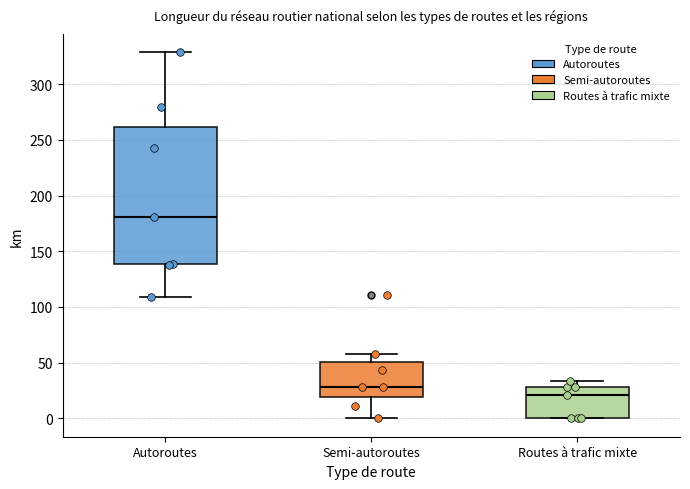

Where does the lower whisker of the box for Autoroutes end on the y-axis? The values are not printed on the chart, so give them approximately, as read against the axis.

110